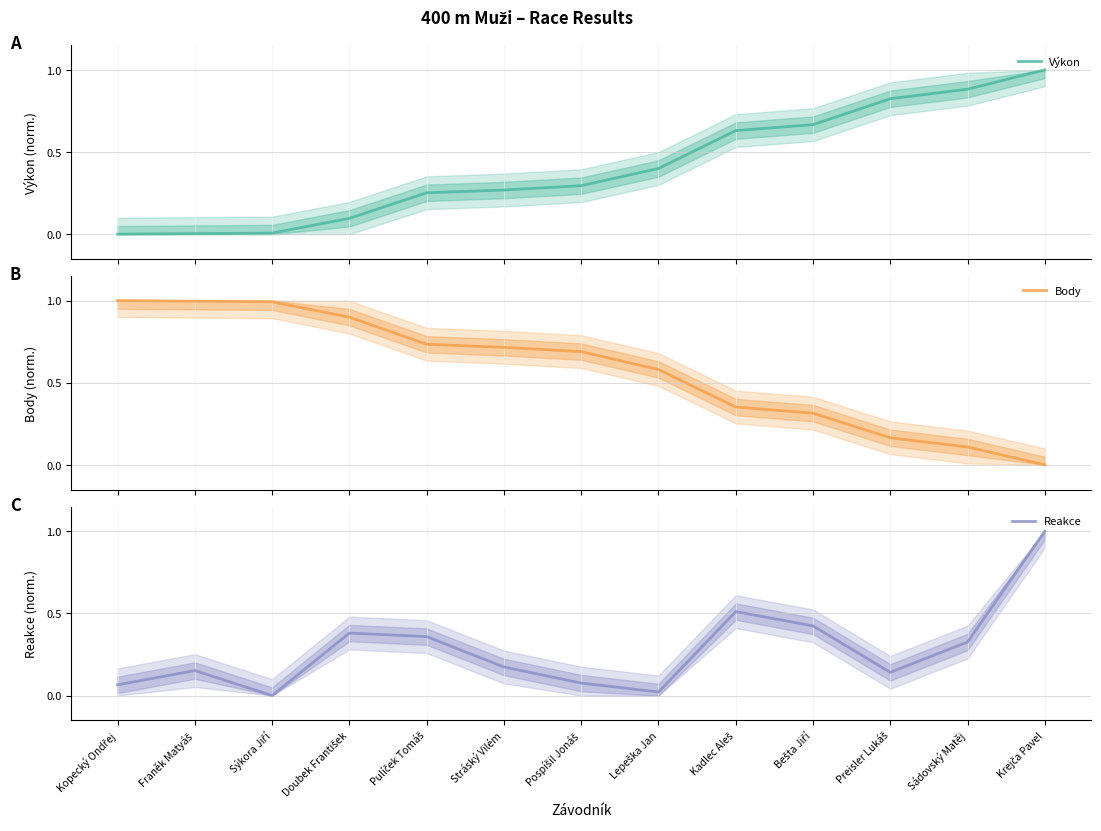

At which category does Reakce reach its first local peak?

Franěk Matyáš